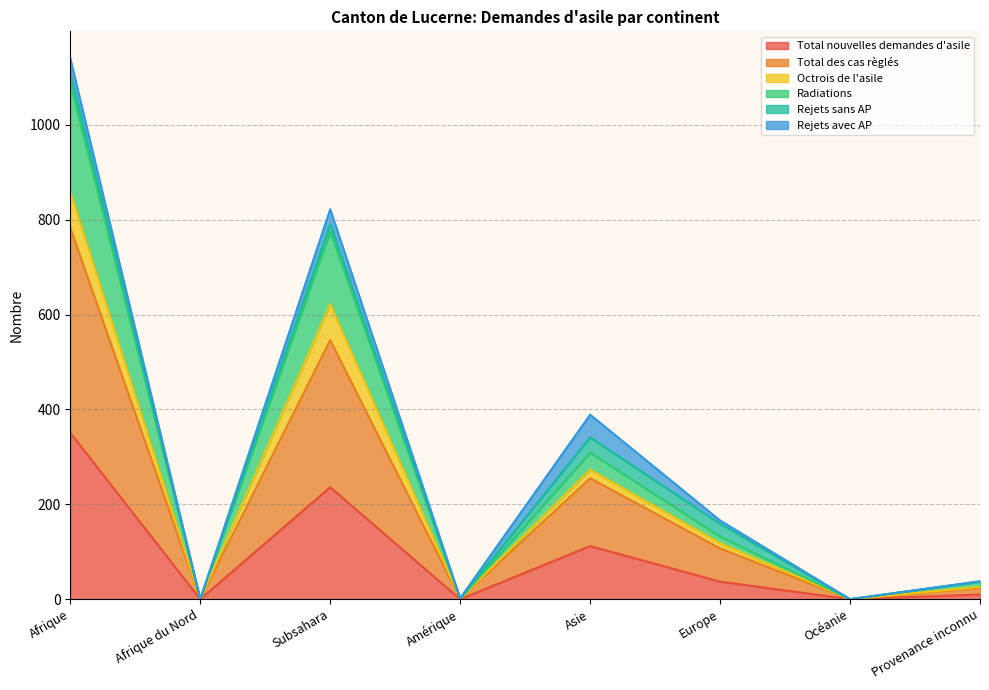

Which label corresponds to the smallest value in the chart?

Afrique du Nord